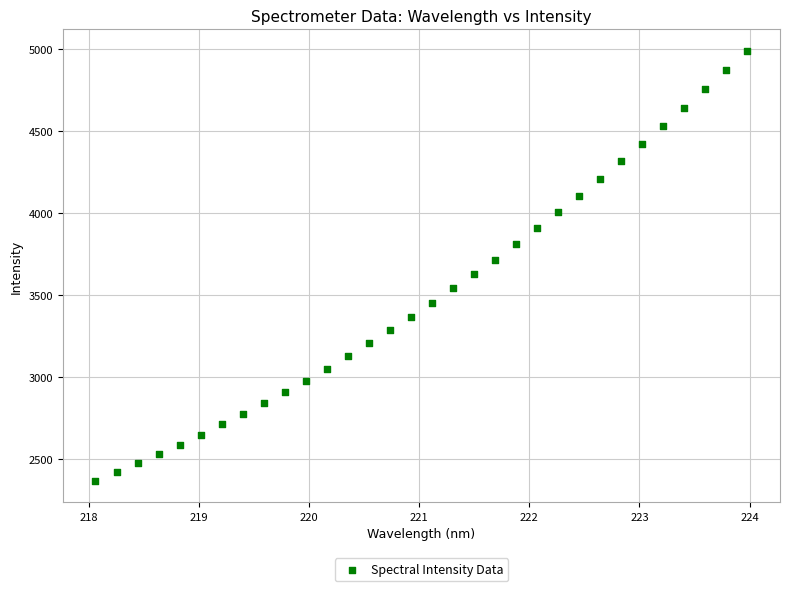

What is the range of Y values (max minus min)?

2619.2